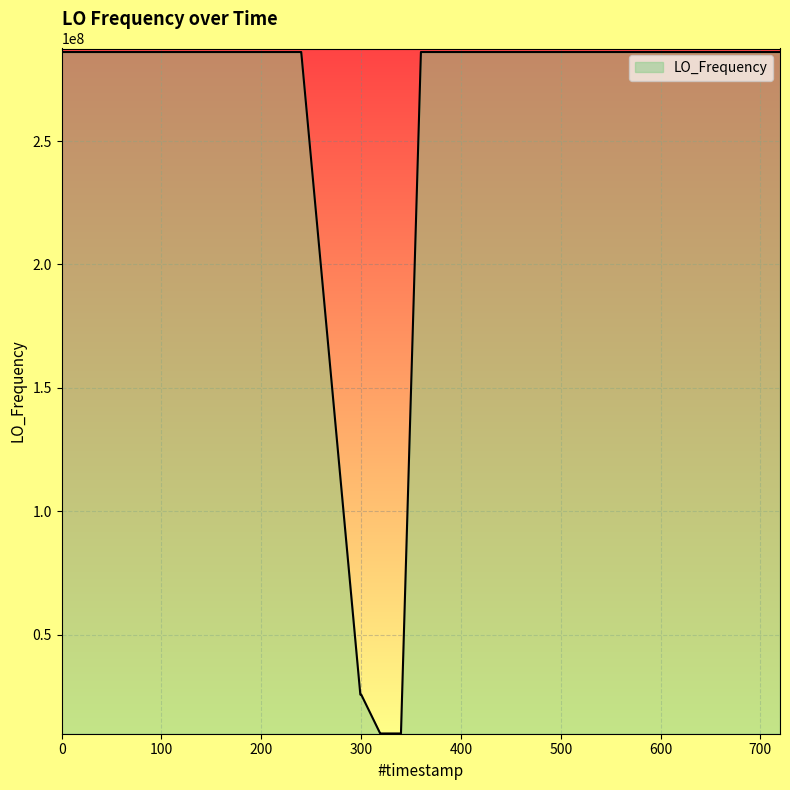

What is the difference between the maximum and minimum values?

276047057.9